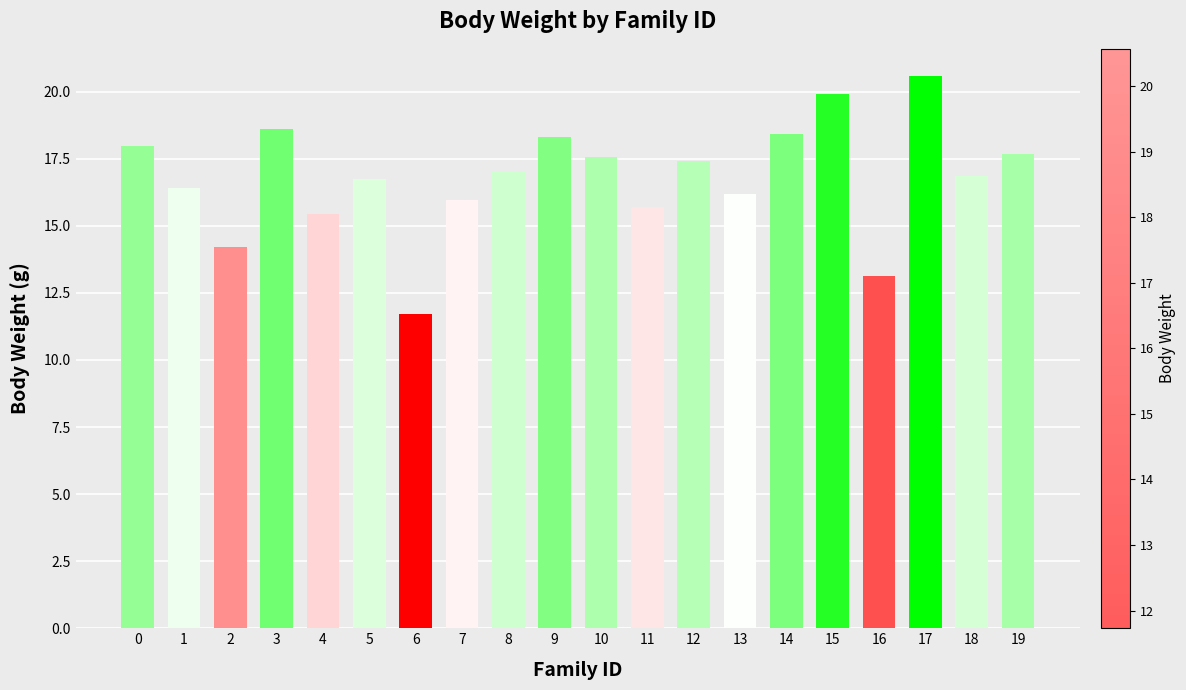

How many data points are less than 17?

10